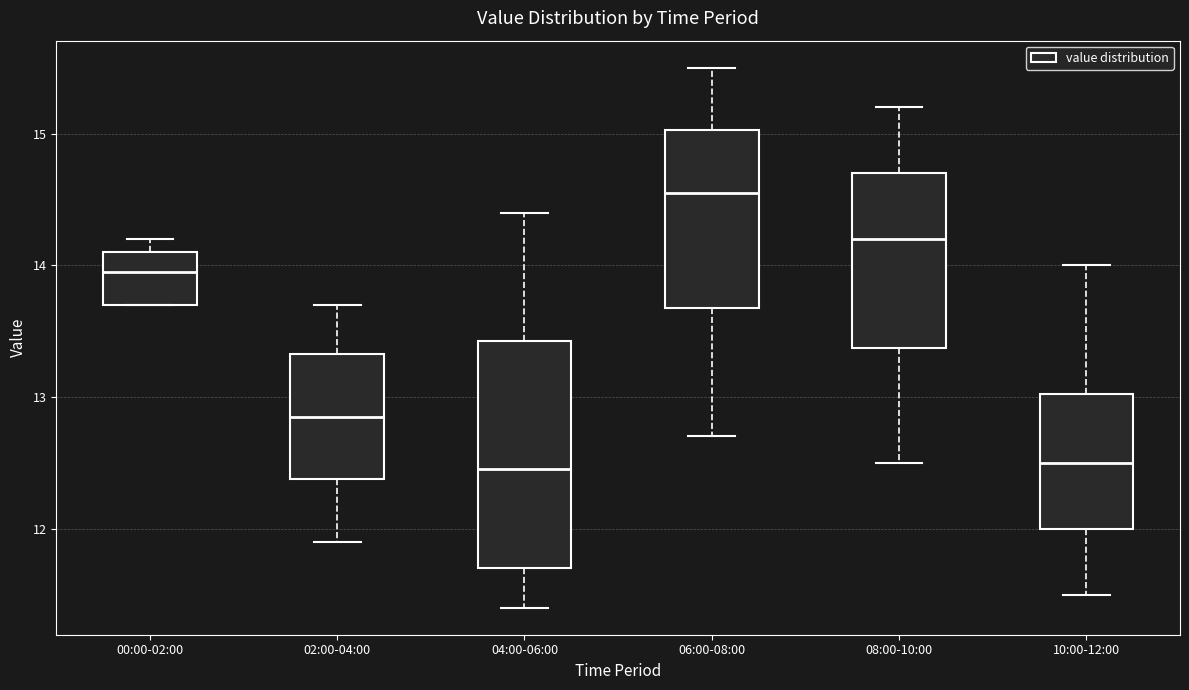

Reading left to right, transcribe this box plot: for each box, give where its median line is, the range the box spans, and where its two whiskers end, as read against the y-axis. The values are not printed on the chart, so give them approximately, as read against the axis.

00:00-02:00: median 14.0, box 13.7 to 14.1, whiskers 13.7 to 14.2
02:00-04:00: median 12.9, box 12.4 to 13.3, whiskers 11.9 to 13.7
04:00-06:00: median 12.5, box 11.7 to 13.4, whiskers 11.4 to 14.4
06:00-08:00: median 14.6, box 13.7 to 15.0, whiskers 12.7 to 15.5
08:00-10:00: median 14.2, box 13.4 to 14.7, whiskers 12.5 to 15.2
10:00-12:00: median 12.5, box 12.0 to 13.0, whiskers 11.5 to 14.0